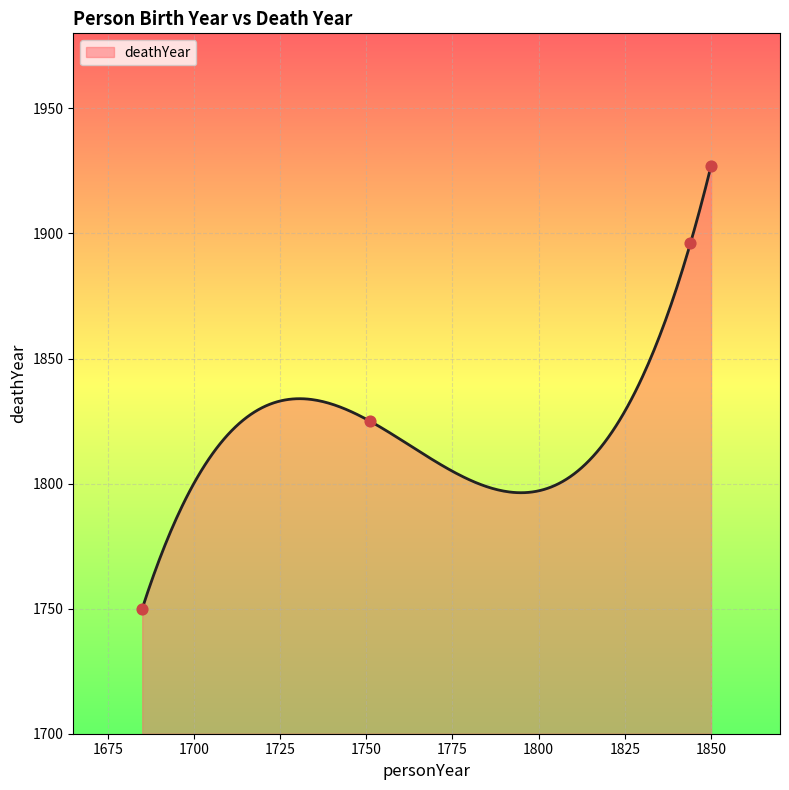

Which has a higher value, 1685 or 1844?

1844